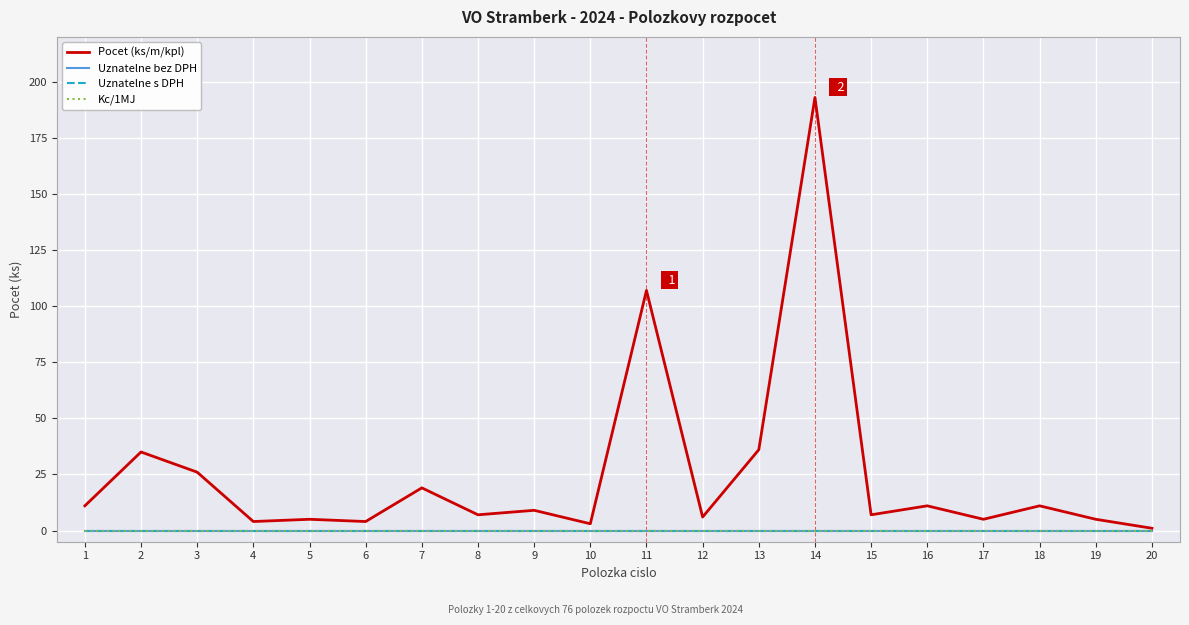

True or false: Uznatelne bez DPH and Kc/1MJ intersect in this chart.

False